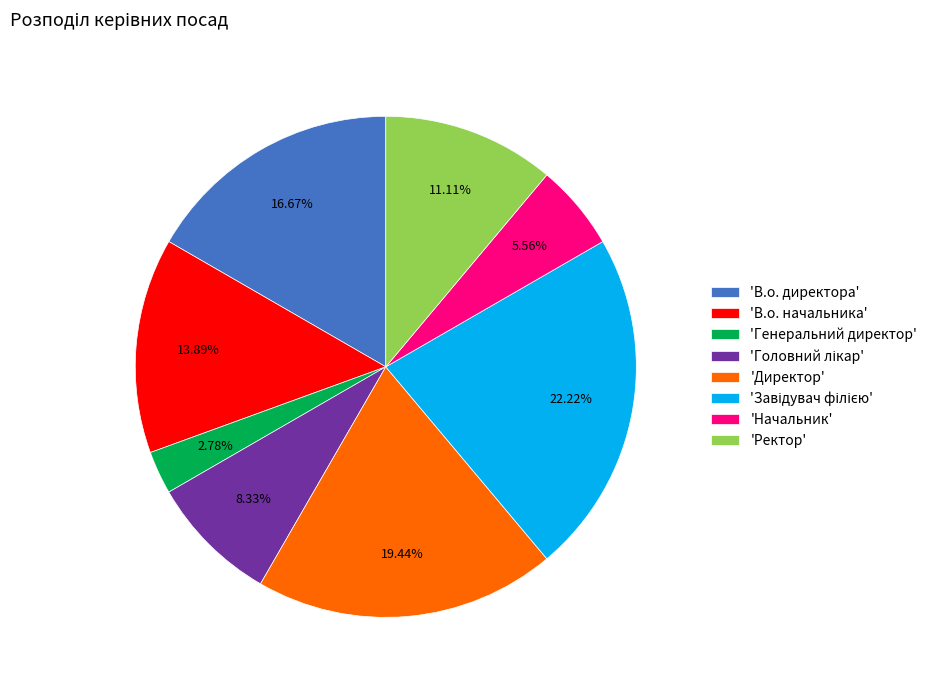

How many segments does this pie chart have?

8